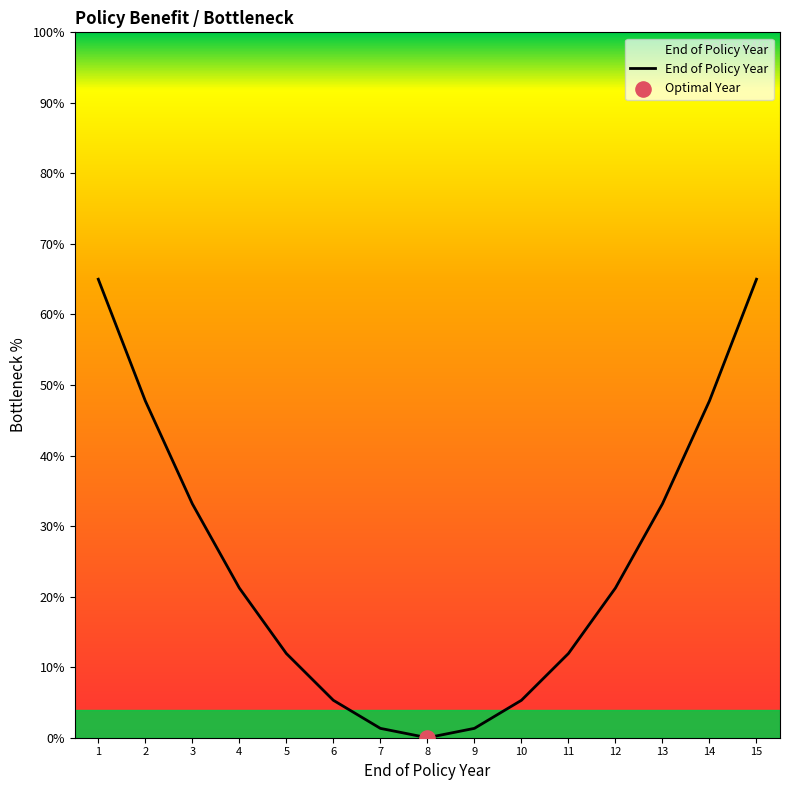

What is the change in value from 13 to 14?

+14.6